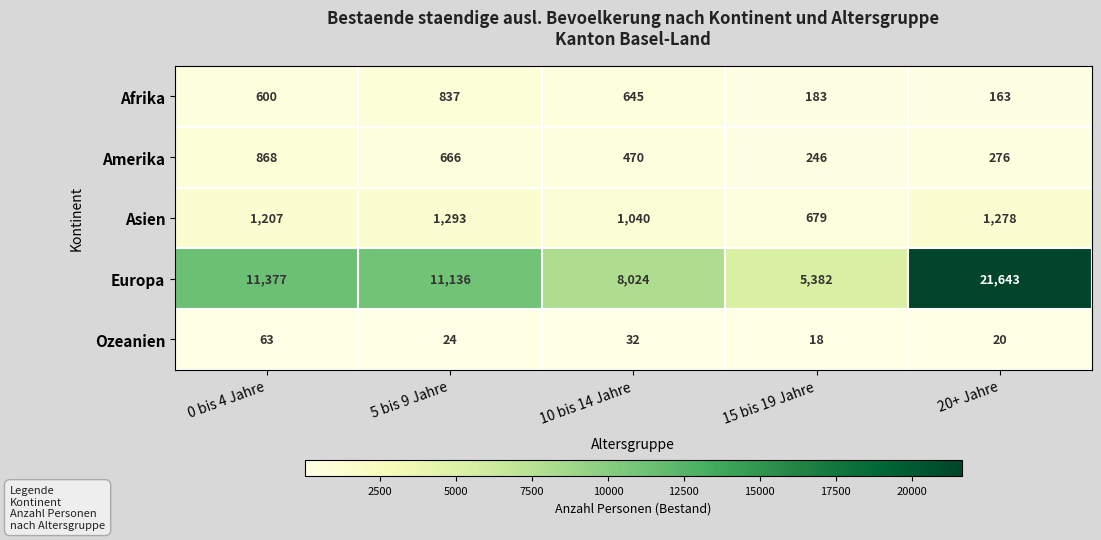

What is the total value across all series at 0 bis 4 Jahre?

14115